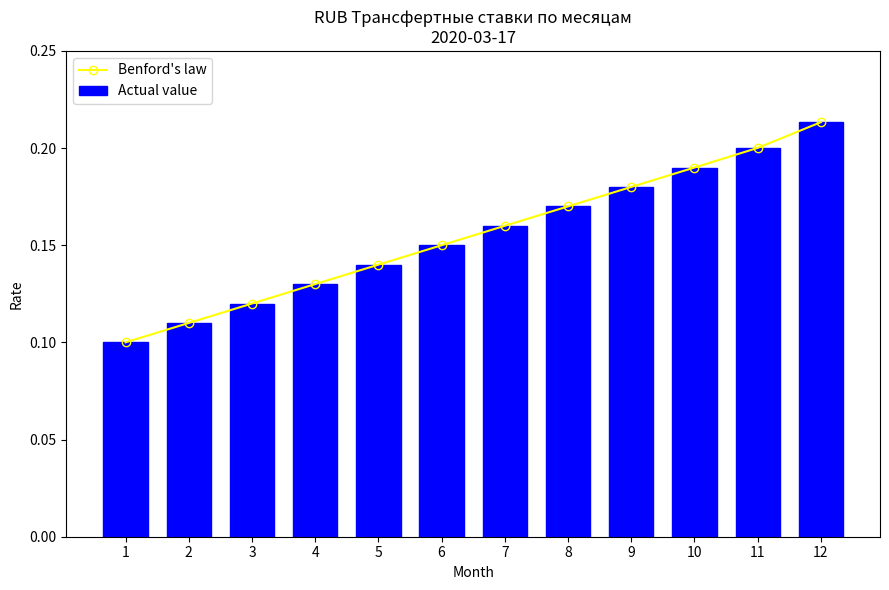

What is the average value of the Benford's law series?

0.2